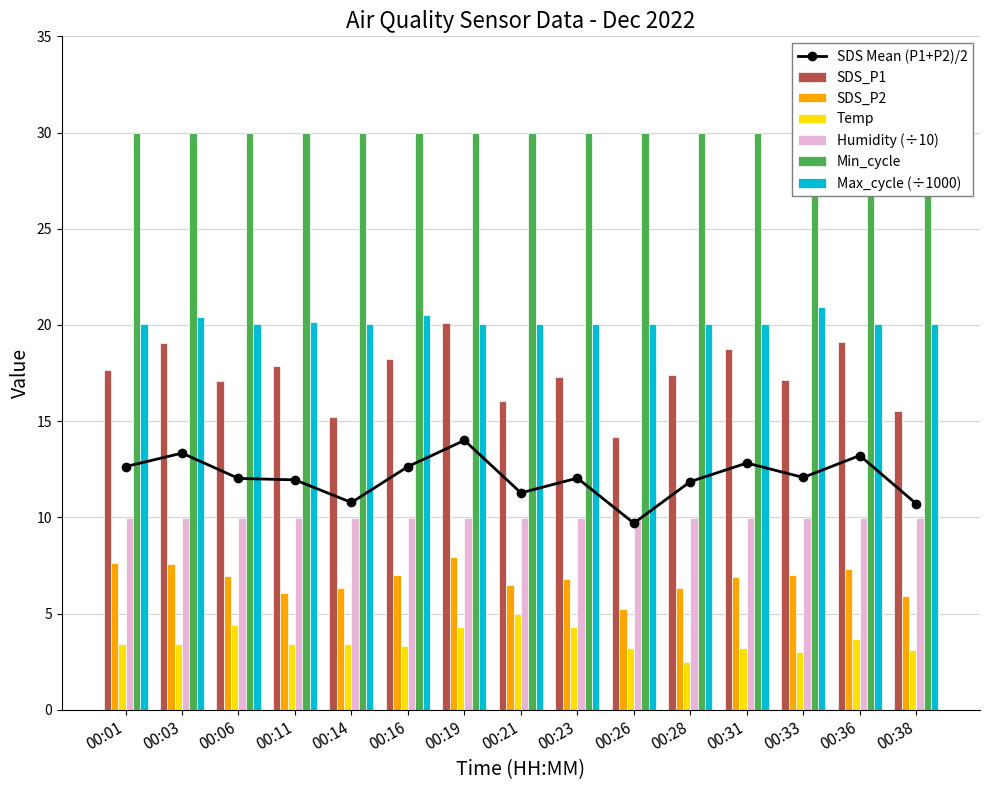

What is the difference between the SDS_P1 values at 00:11 and 00:26?

3.7